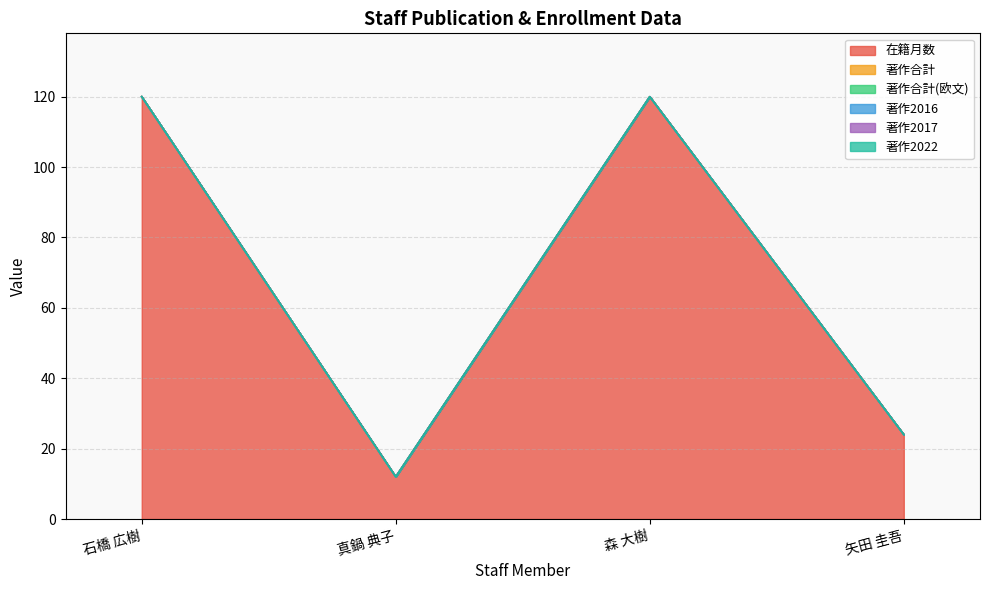

True or false: 在籍月数 and 著作2017 cross at least once.

False